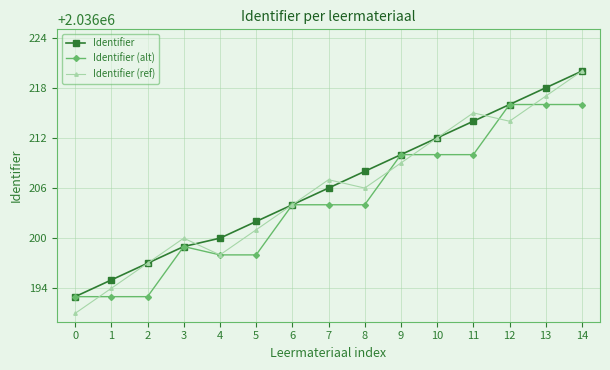

Which category has the highest value across all series?

14